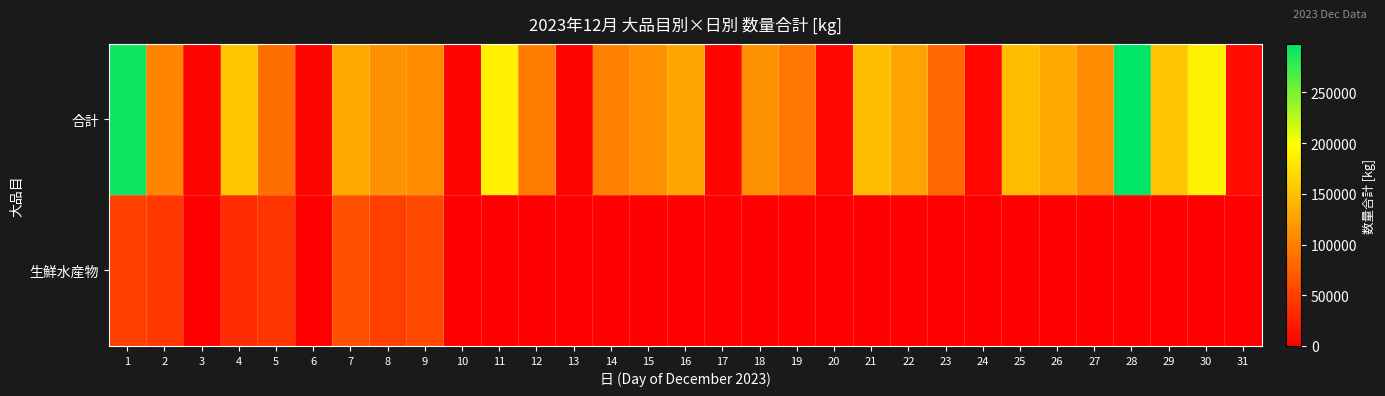

Reading left to right, list all the values displayed in this chart.

合計: 1=292052	2=104581	3=4263	4=155042	5=85489	6=4720	7=131308	8=114220	9=108377	10=4544	11=188028	12=97481	13=3769	14=99483	15=112347	16=129522	17=4644	18=114486	19=93568	20=6638	21=147154	22=127147	23=82562	24=5781	25=147224	26=131236	27=108343	28=297708	29=152181	30=188883	31=10064
生鮮水産物: 1=48575	2=45327	3=521	4=35539	5=41911	6=324	7=61820	8=49993	9=57375	10=0	11=0	12=0	13=0	14=0	15=0	16=0	17=0	18=0	19=0	20=0	21=0	22=0	23=0	24=0	25=0	26=0	27=0	28=0	29=0	30=0	31=0